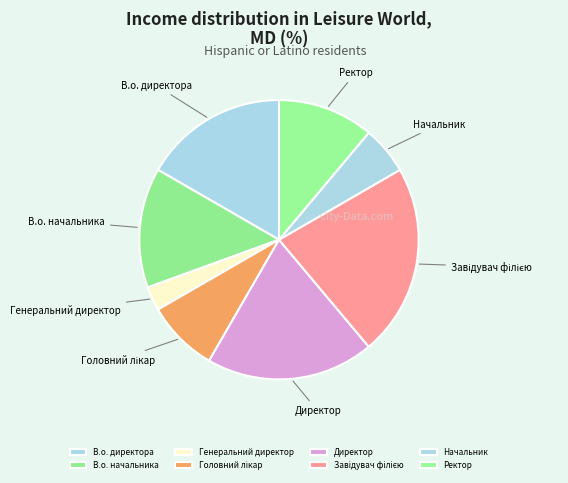

Which slice is the smallest?

Генеральний директор